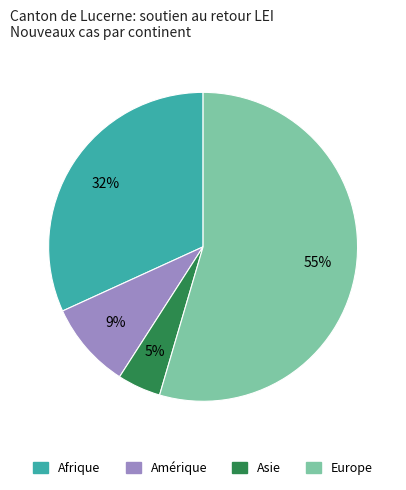

Which has a higher value, Europe or Asie?

Europe